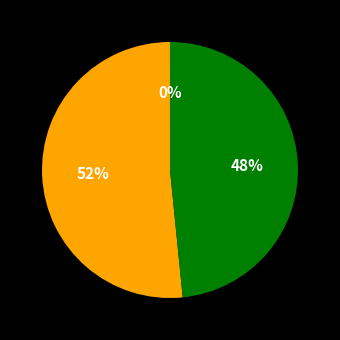

To the nearest percent, what is the difference between the largest and smallest slice percentages?

52%